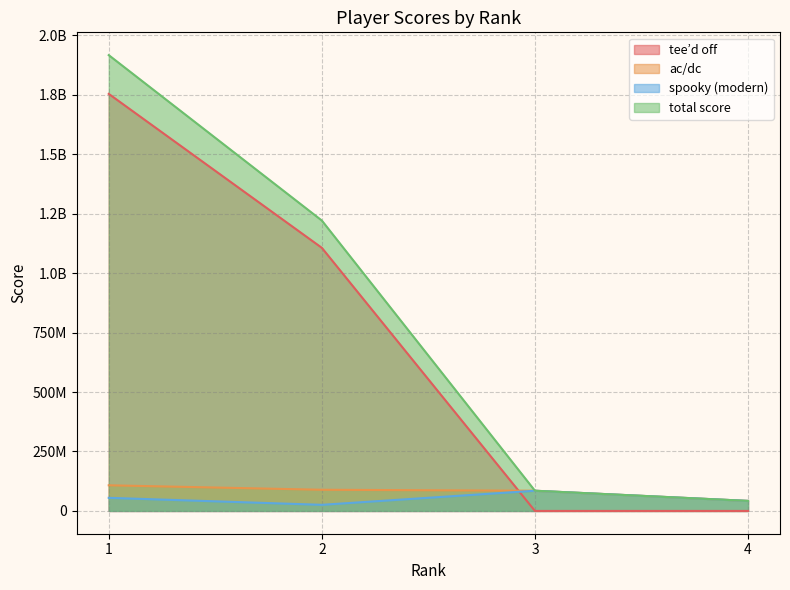

Does the chart display data point markers on the line(s)?

No